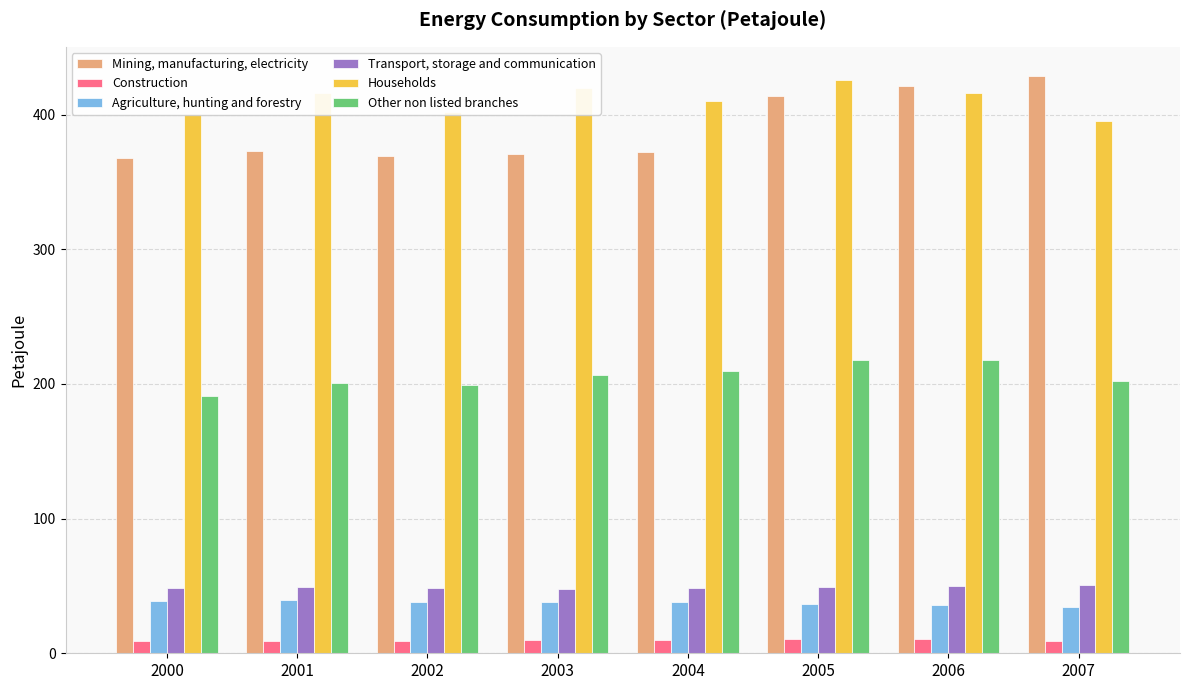

The value of Agriculture, hunting and forestry at 2003 is 37.8. True or false?

True